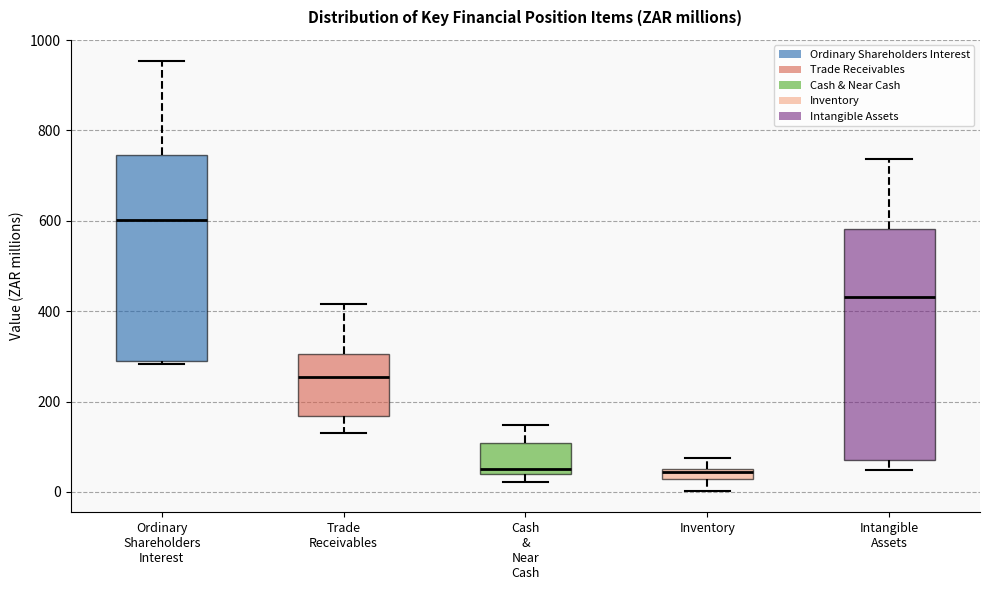

Which box is the tallest, from its lower edge to its upper edge?

Intangible Assets